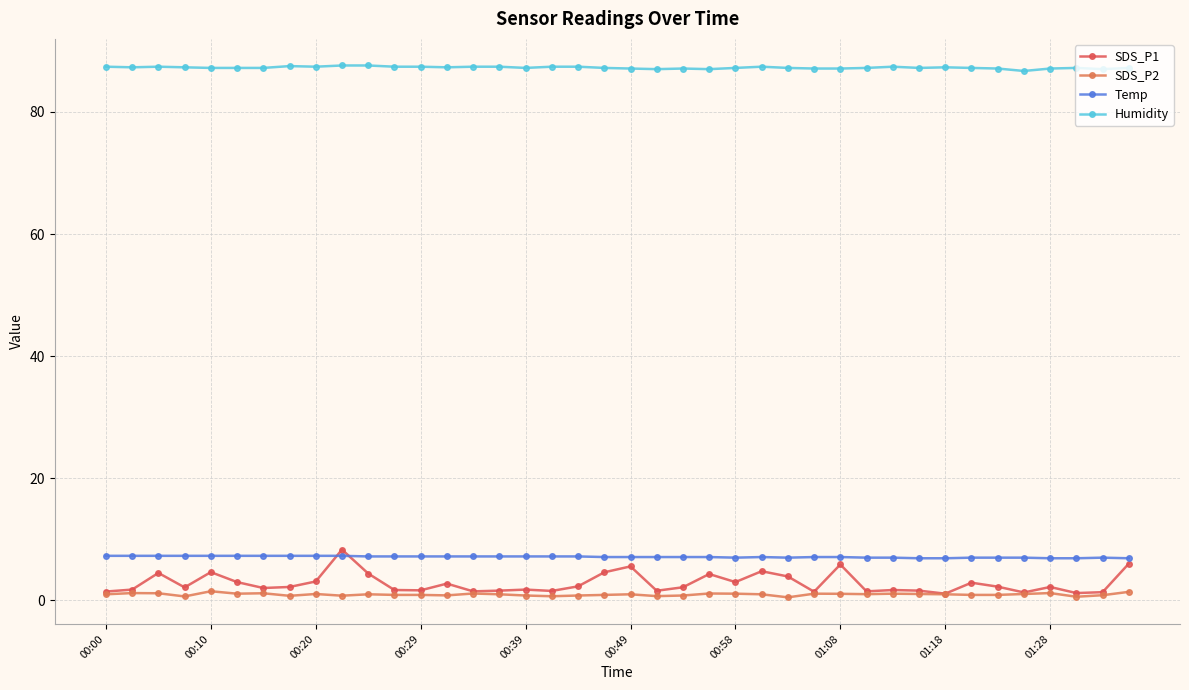

At how many categories does at least one series exceed 41?

40